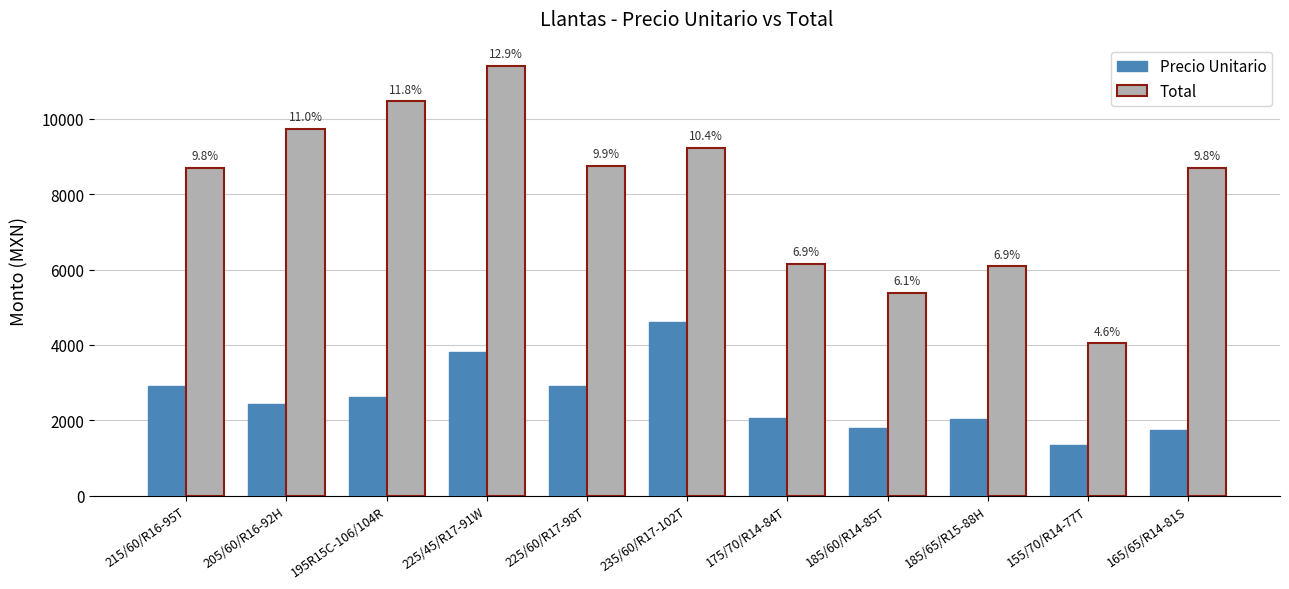

Which series changed the most between 225/45/R17-91W and 185/60/R14-85T?

Total